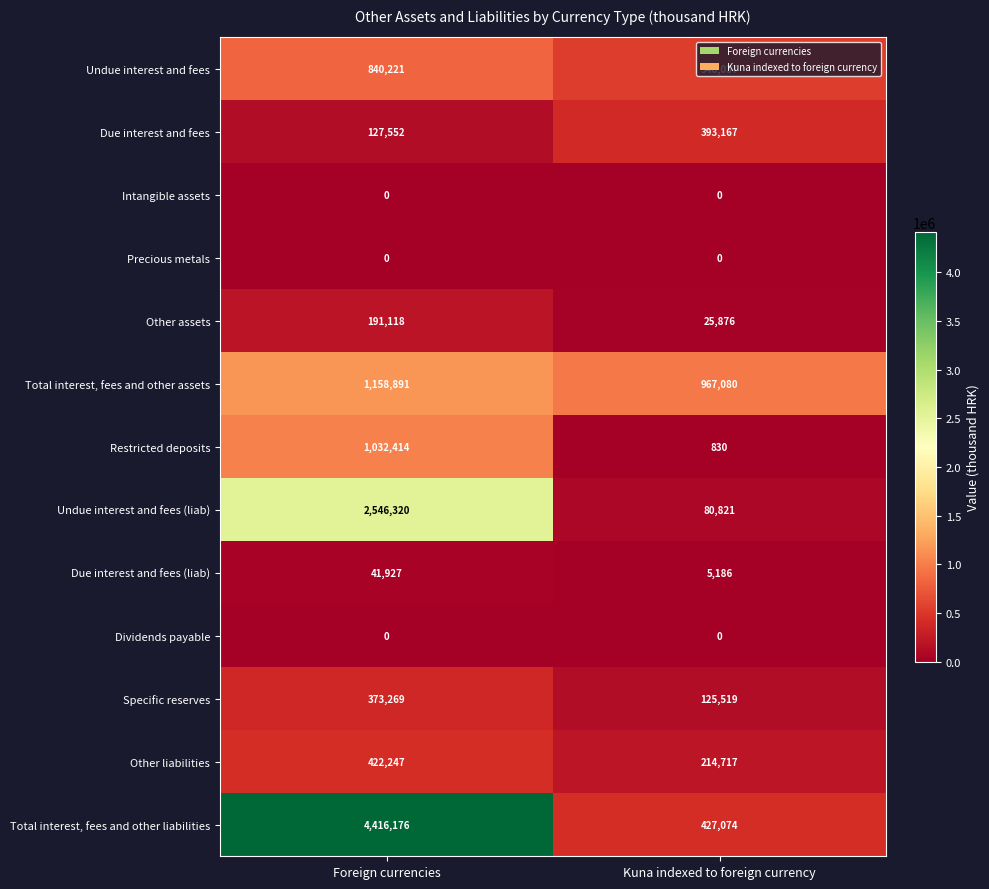

The value of Undue interest and fees at Foreign currencies is 840221. True or false?

True